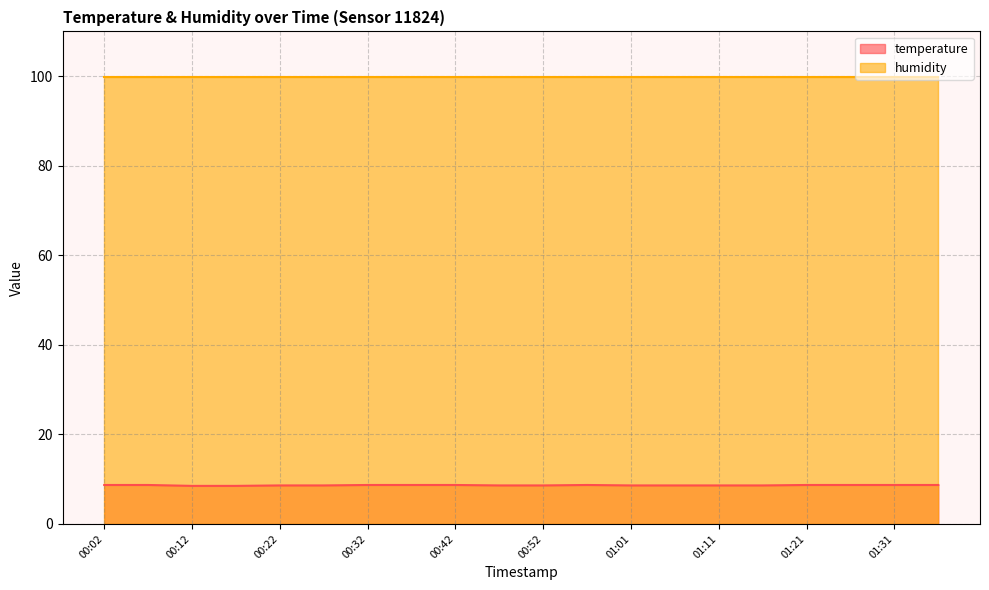

What is the label of the 12th point from the left?

00:57